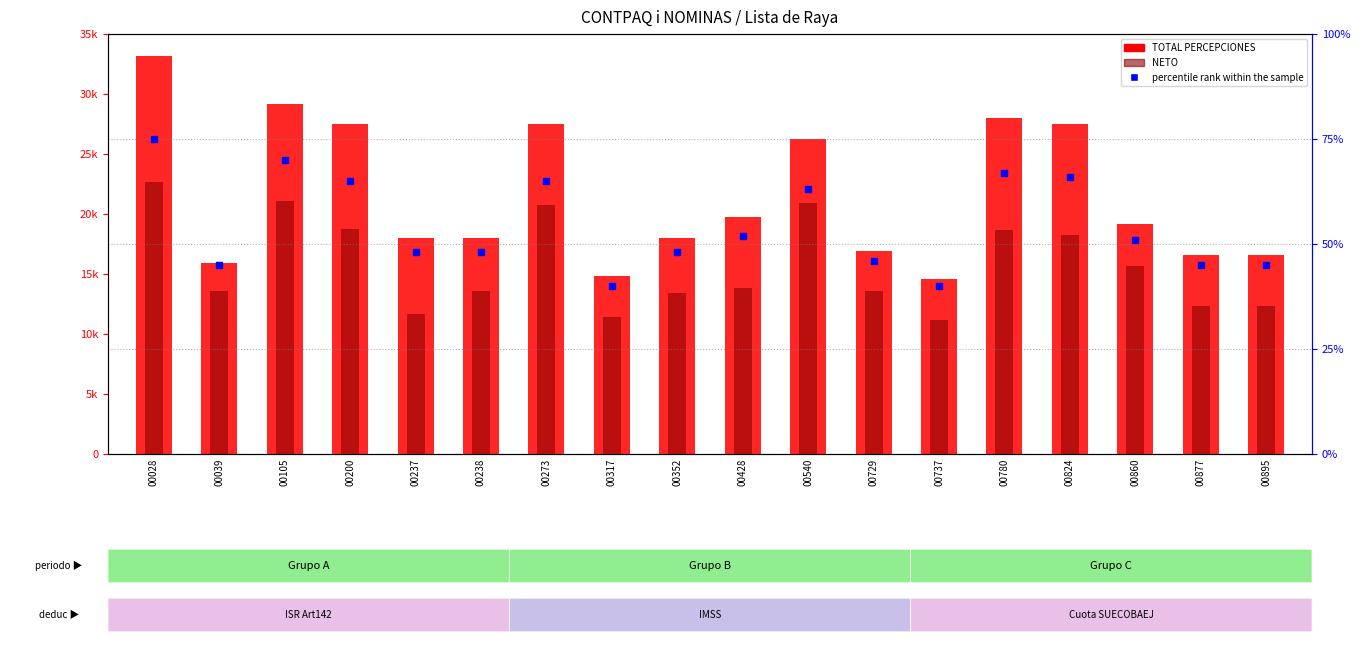

At which category is the sum across all series the highest?

00028